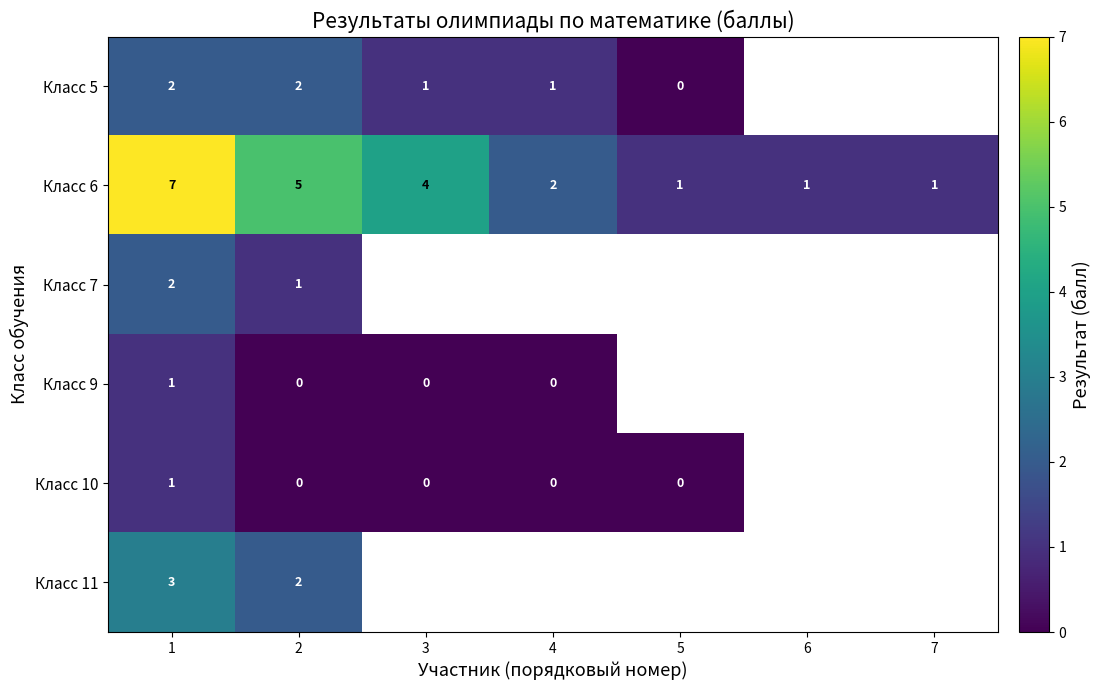

At which category is the sum across all series the highest?

1